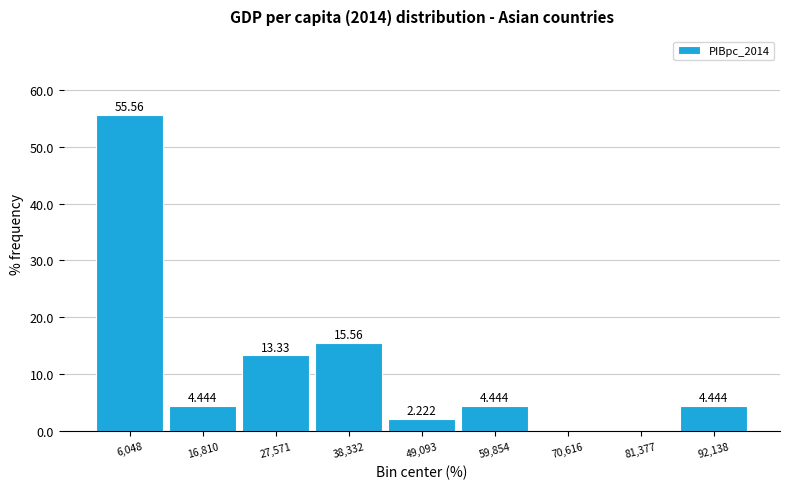

Over which range of the x-axis is the bar tallest?

0 to 12000